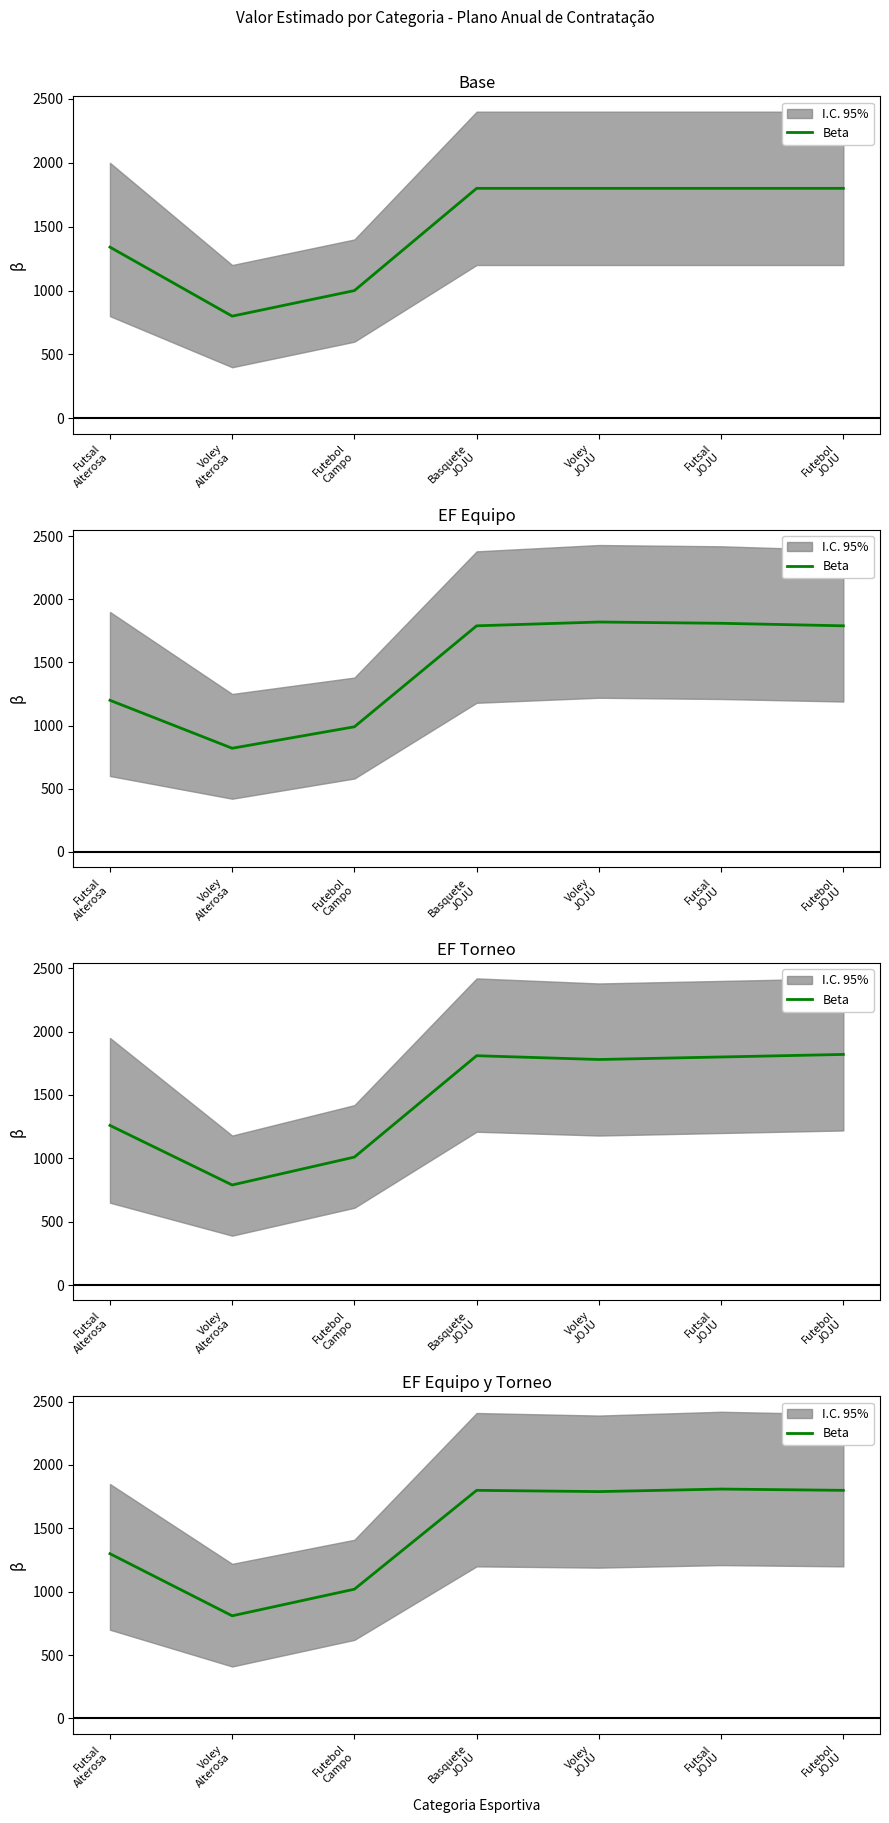

What is the value of the 5th point from the left?

1790